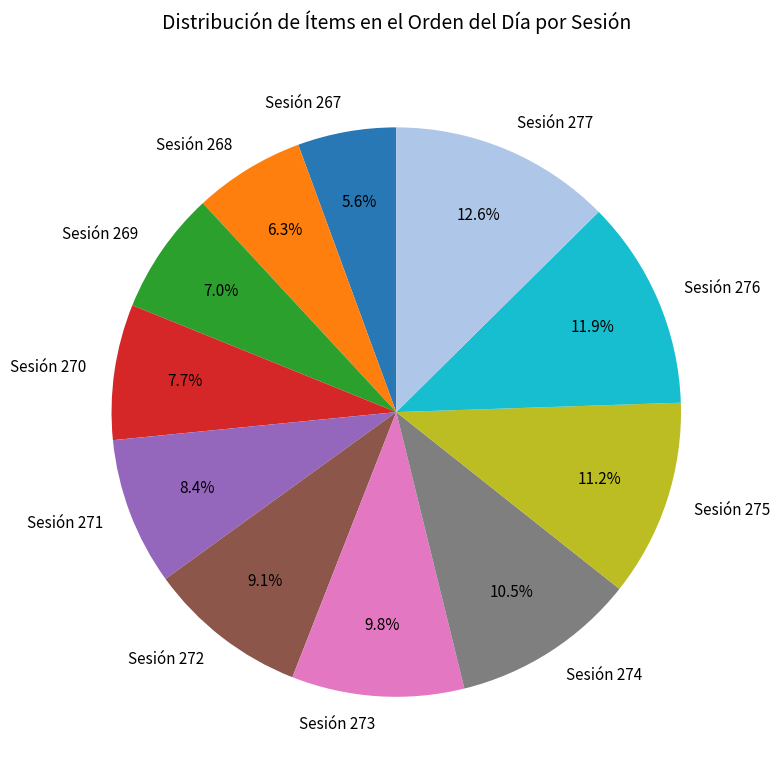

Which has a higher value, Sesión 268 or Sesión 269?

Sesión 269